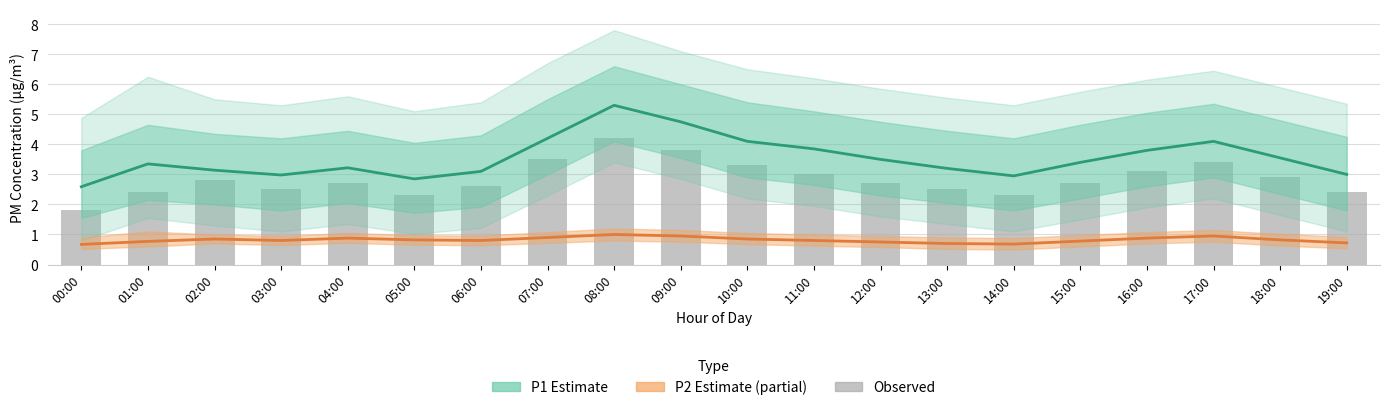

Which series has the largest total across all categories?

P1 Estimate